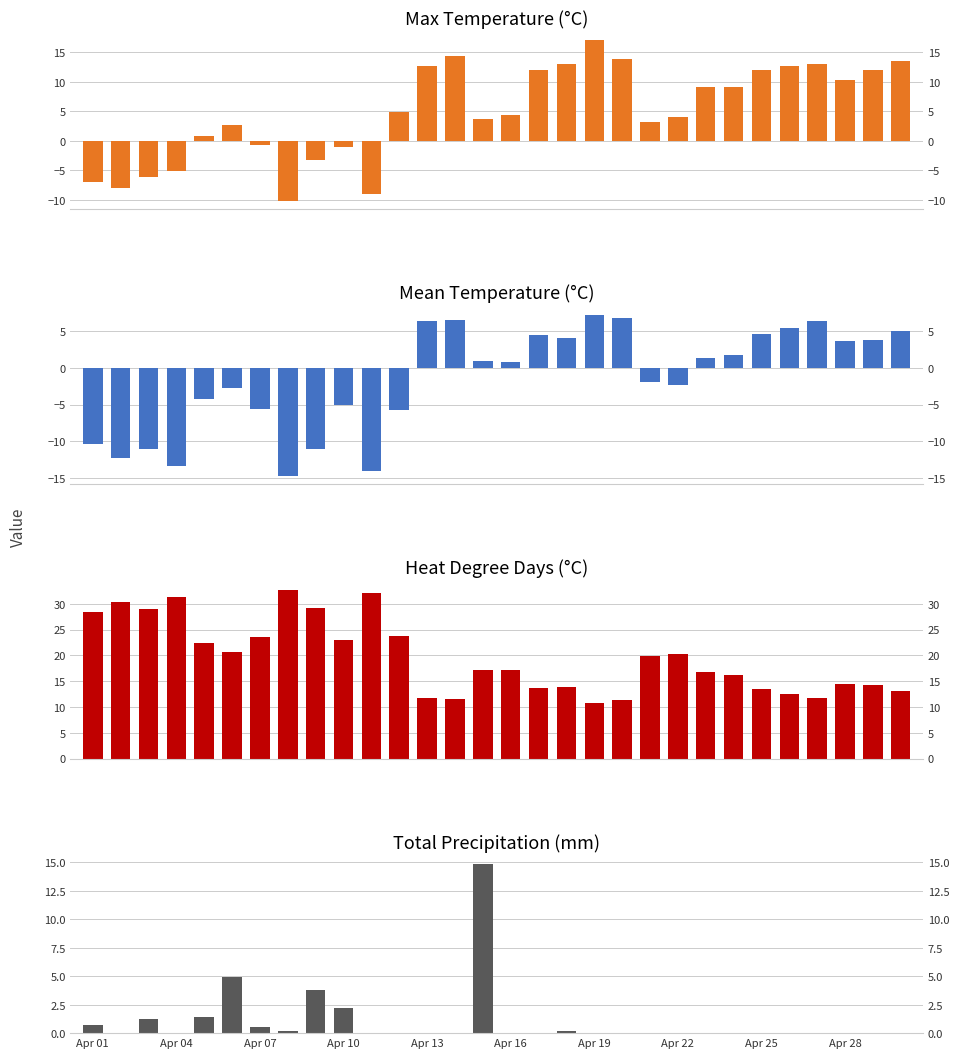

What are all the series names shown in the legend?

Max Temp (C), Mean Temp (C), Heat Deg Days (C), Total Precip (mm)